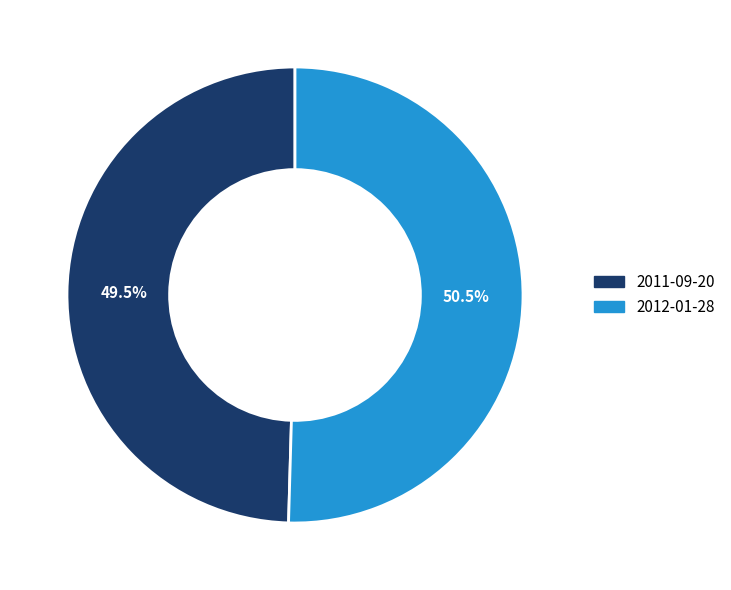

What is the ratio of the value at 2011-09-20 to the value at 2012-01-28?

1.0